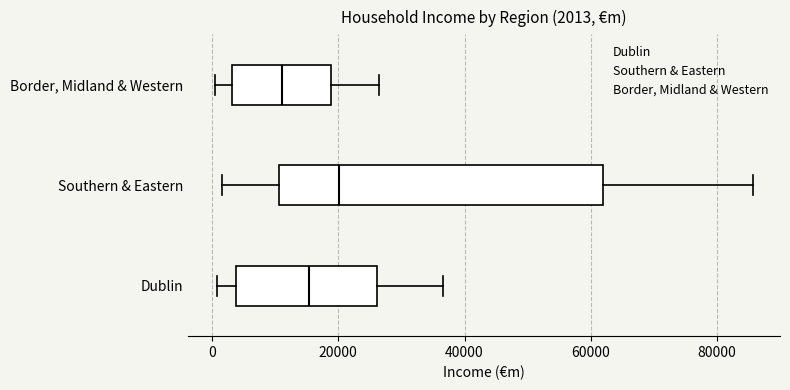

Which box is the widest, from its left edge to its right edge?

Southern & Eastern